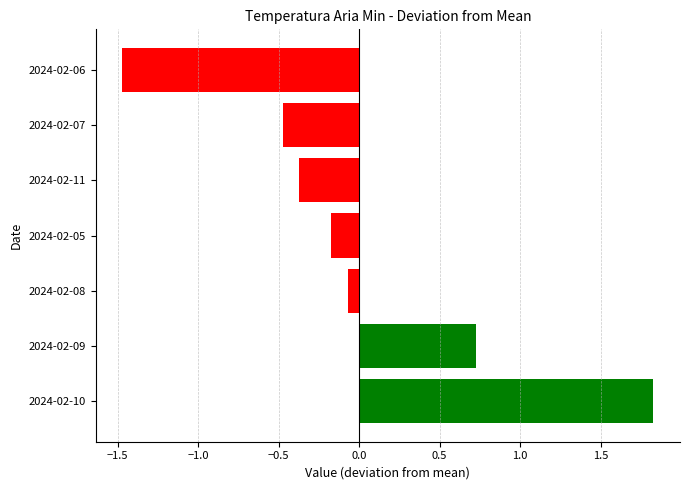

How many data points are above 0?

2